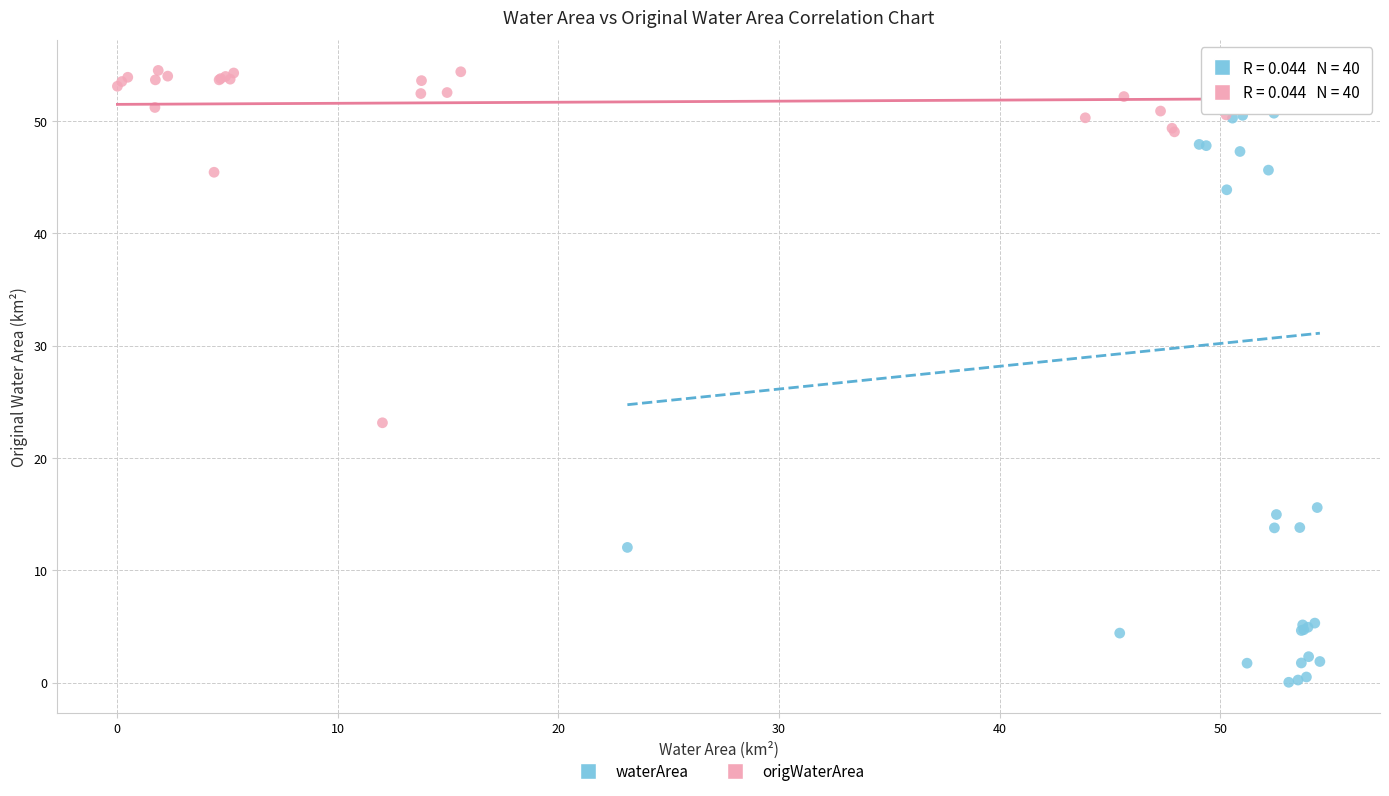

Which series reaches the maximum Y coordinate?

origWaterArea